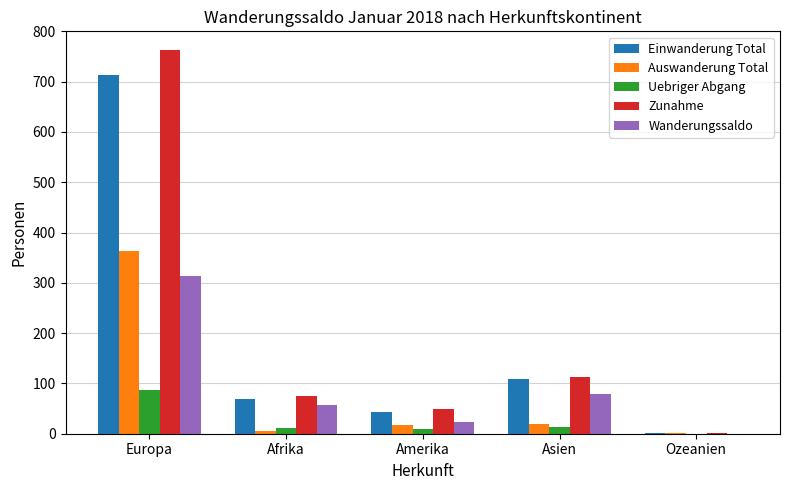

At which category is the sum across all series the highest?

Europa